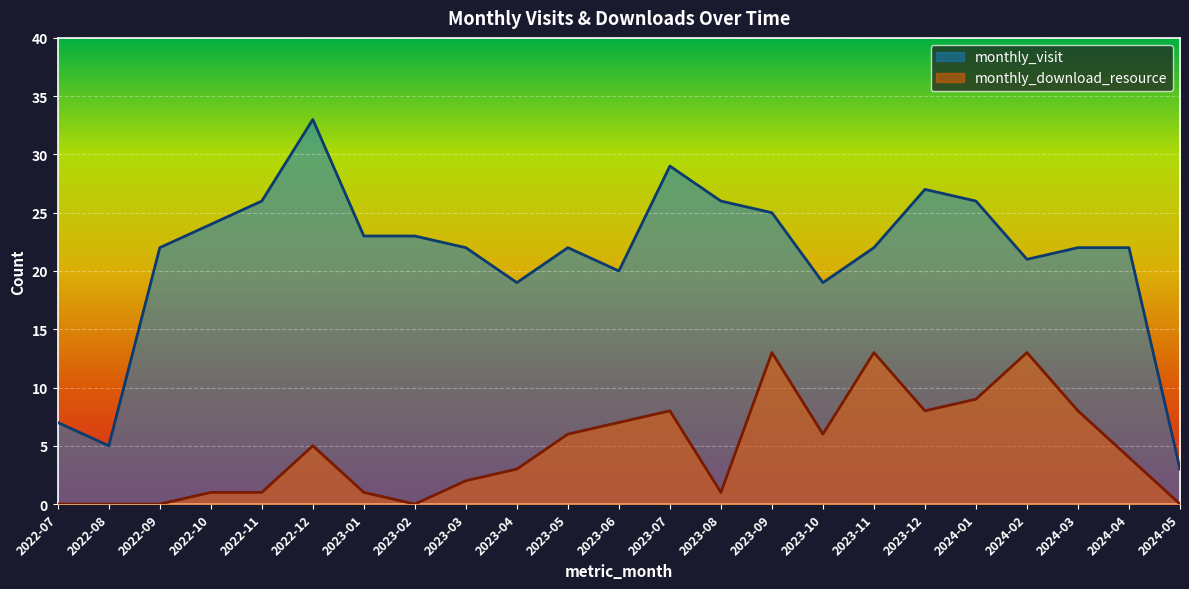

Reading left to right, list all the values displayed in this chart.

monthly_visit: 7	5	22	24	26	33	23	23	22	19	22	20	29	26	25	19	22	27	26	21	22	22	3
monthly_download_resource: 0	0	0	1	1	5	1	0	2	3	6	7	8	1	13	6	13	8	9	13	8	4	0